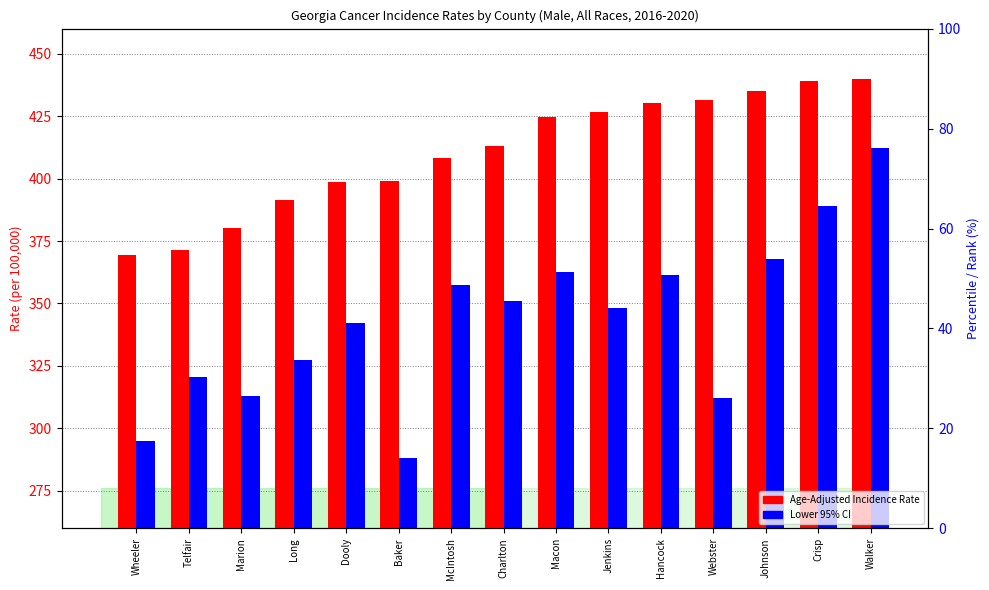

How many data points in Age-Adjusted Incidence Rate are above 413?

8